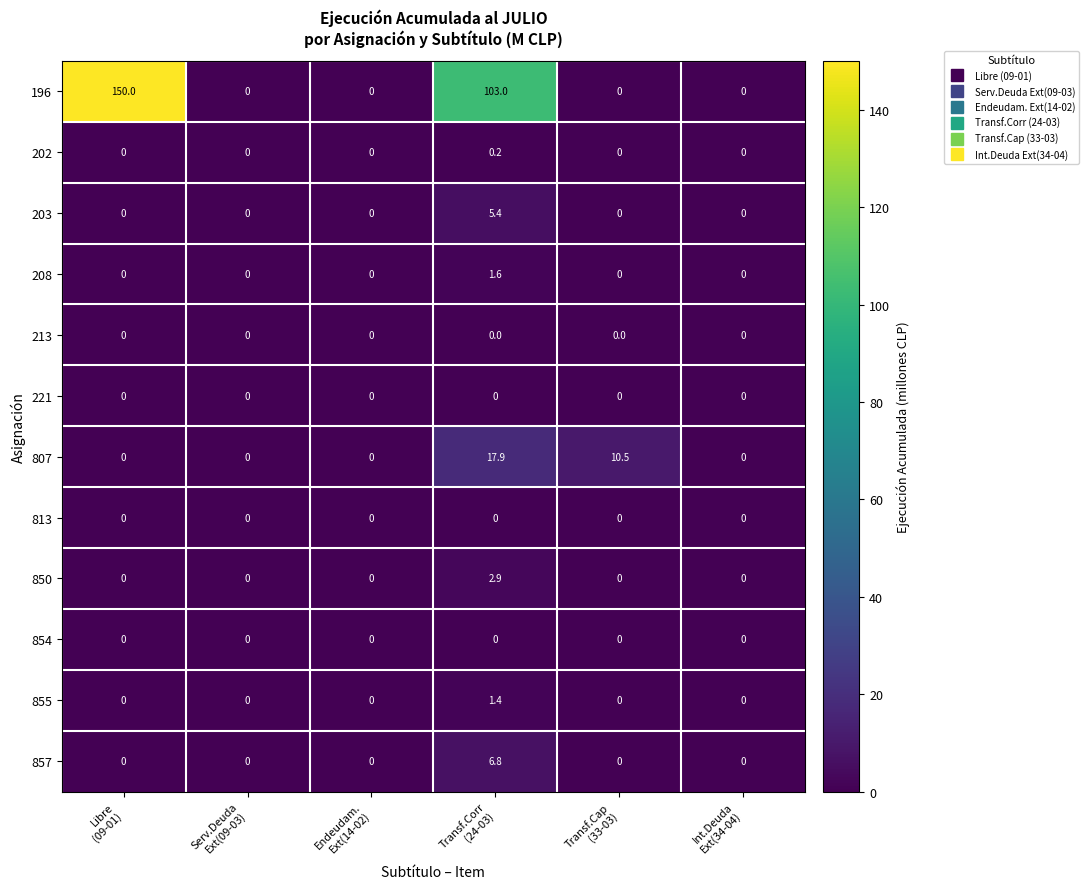

What is the maximum value shown in the chart?

150.0